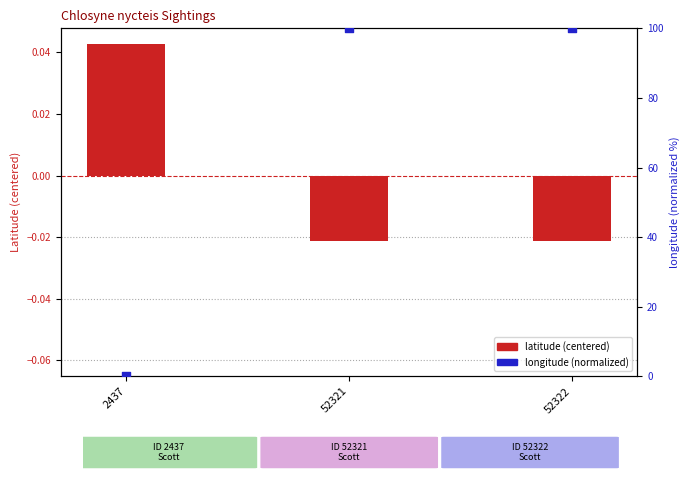

What is the total value across all series at 52321?

100.0